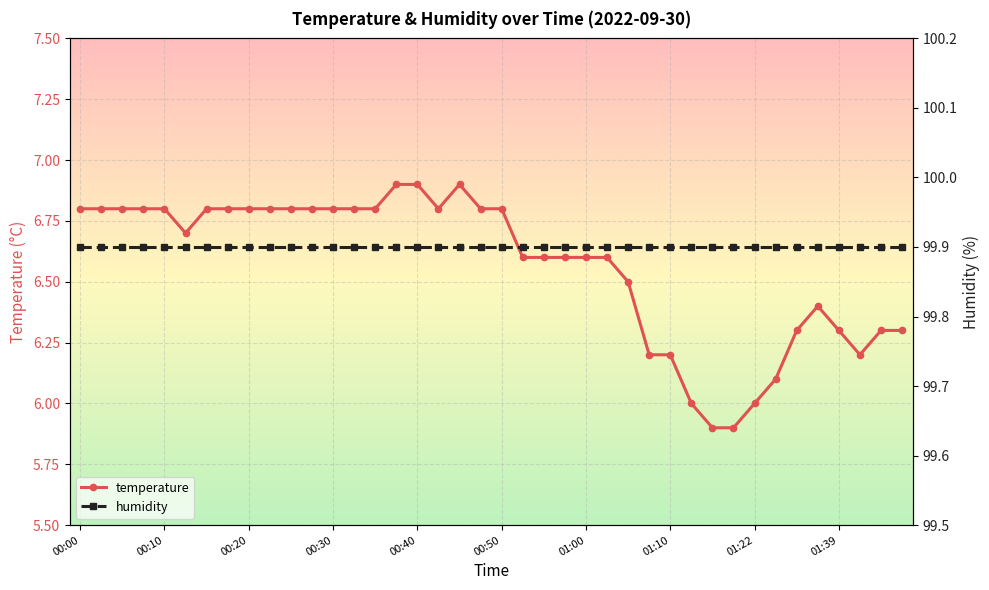

What is the total value across all series at 39?

106.2